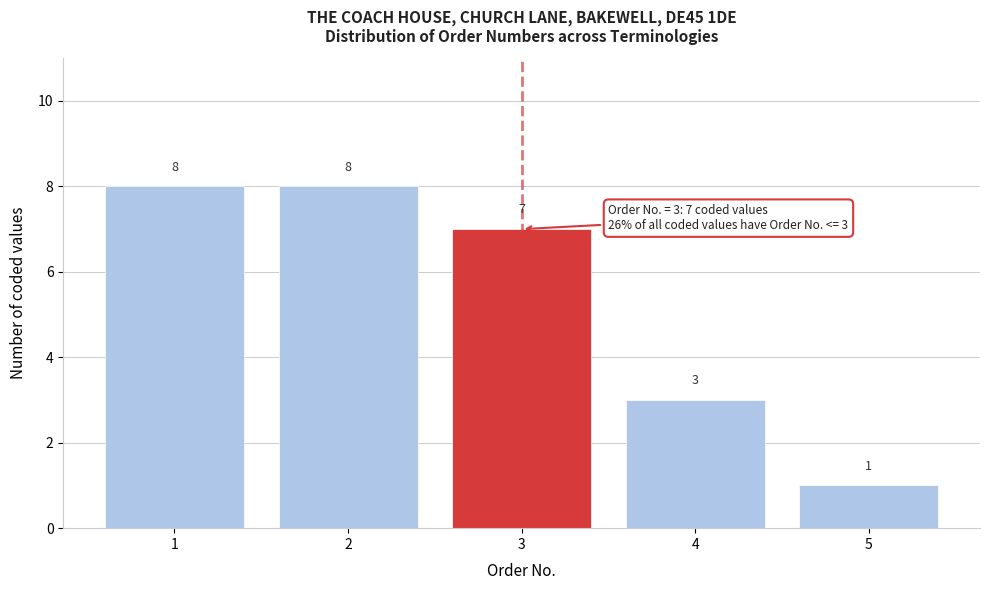

Reading right to left, extract all data points from this chart.

5=1	4=3	3=7	2=8	1=8